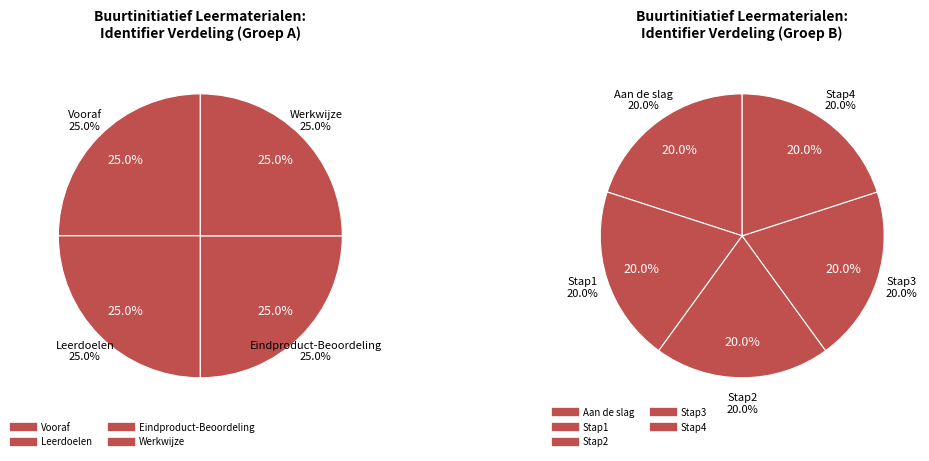

What is the largest slice in the pie chart?

Stap4